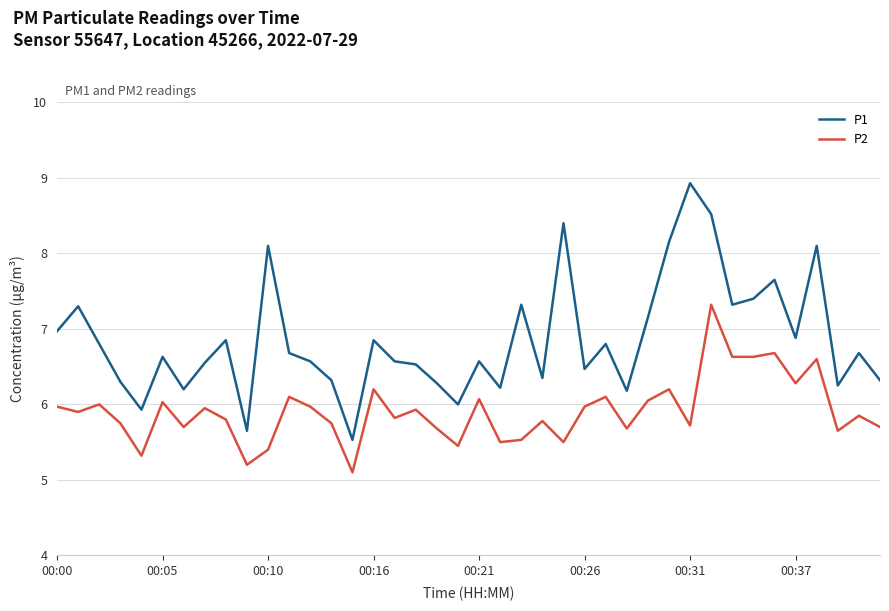

Rank the series by their maximum value, from lowest to highest.

P2, P1